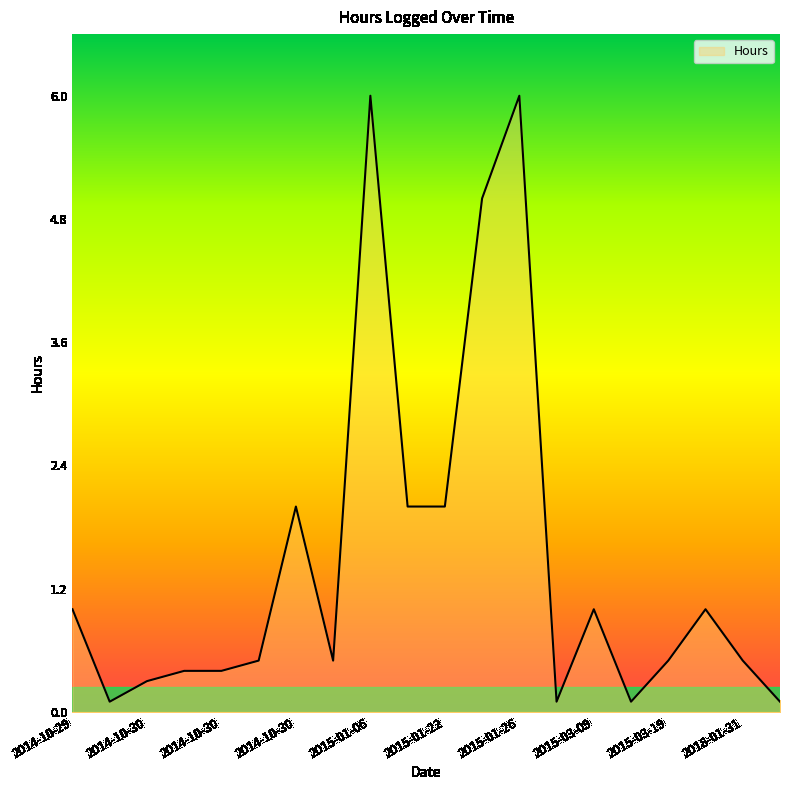

Does the chart display data point markers on the line(s)?

No